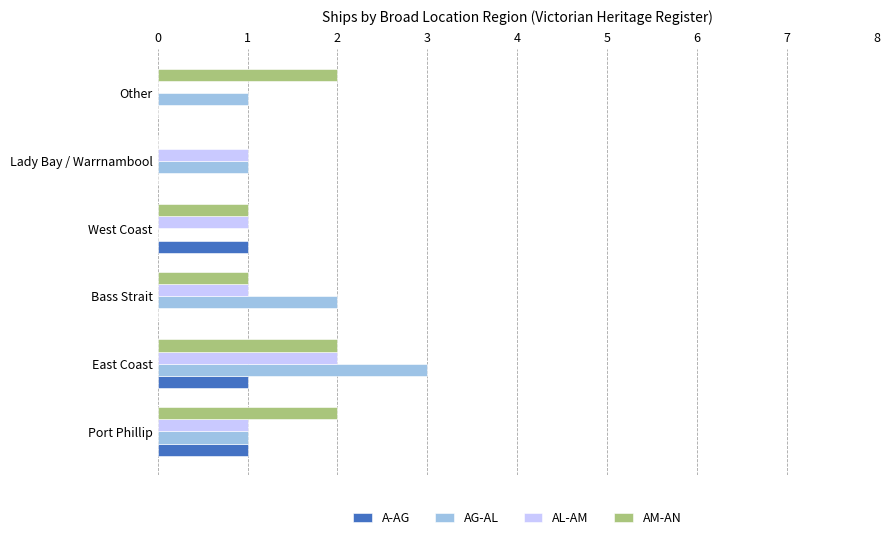

How many distinct data groups are displayed?

4